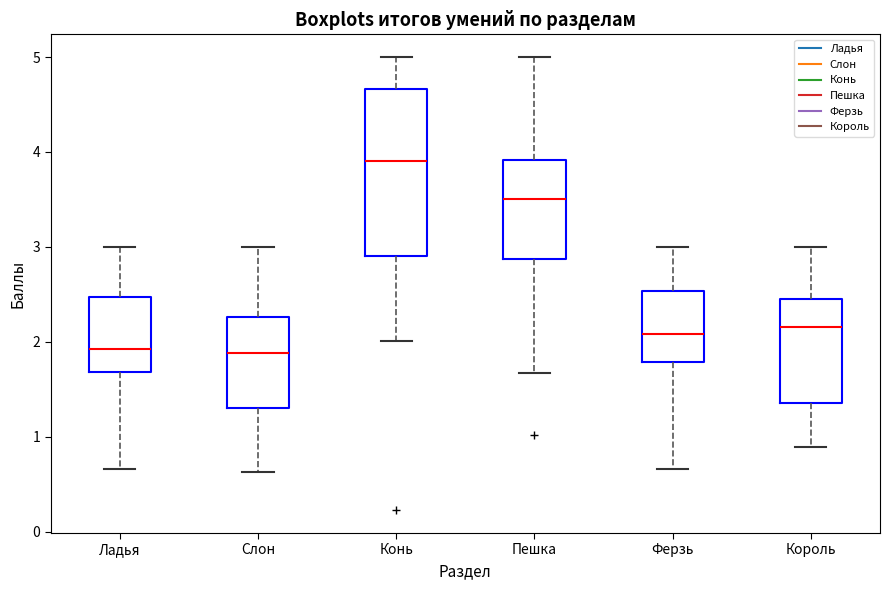

Where is the upper edge of the box for Слон on the y-axis? The values are not printed on the chart, so give them approximately, as read against the axis.

2.3